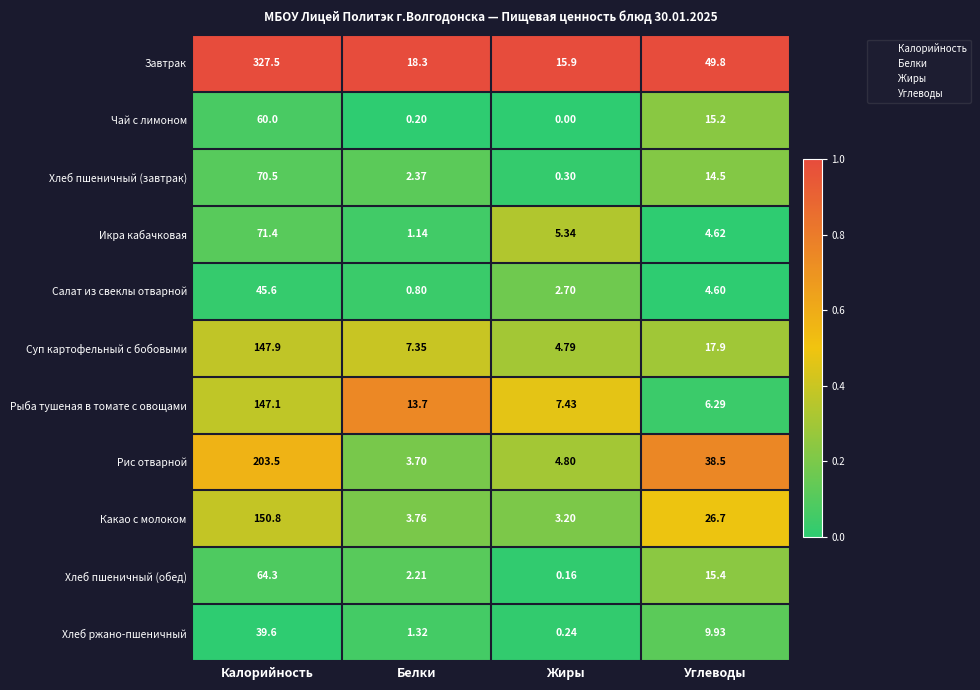

Which category has the highest value across all series?

Калорийность